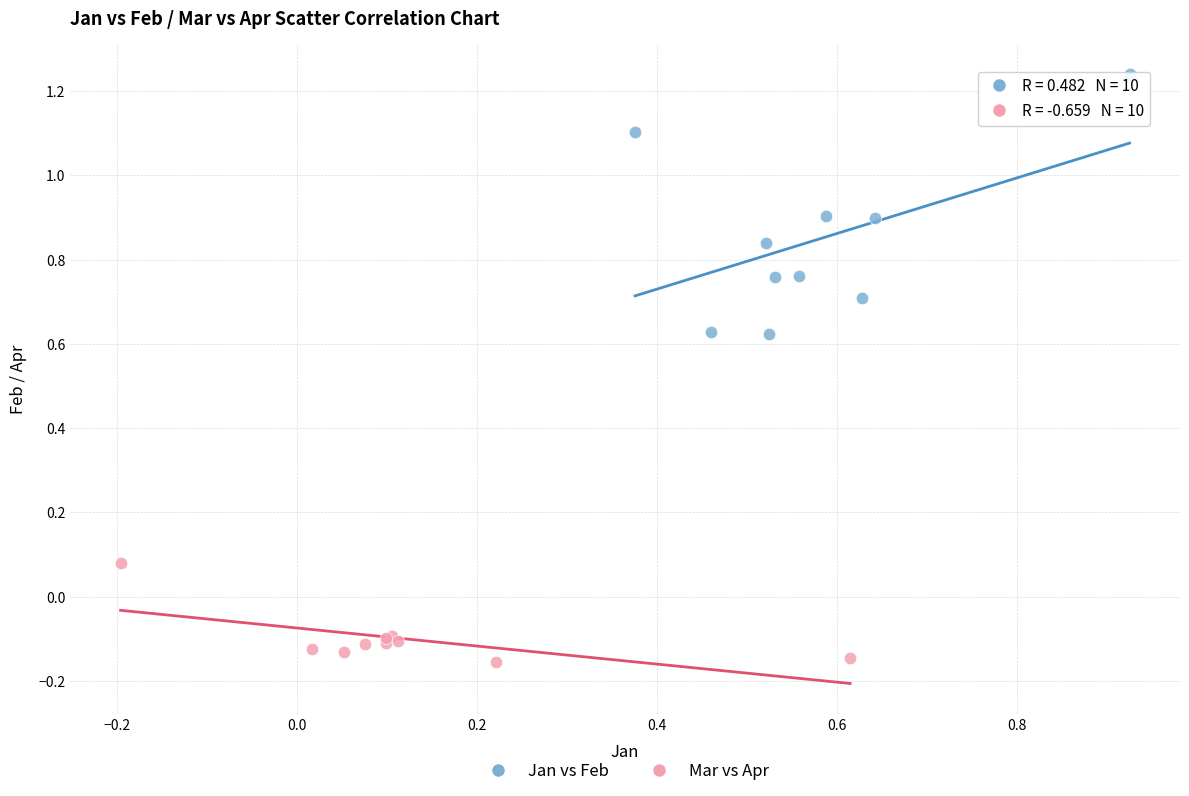

Which series reaches the maximum Y coordinate?

Jan vs Feb